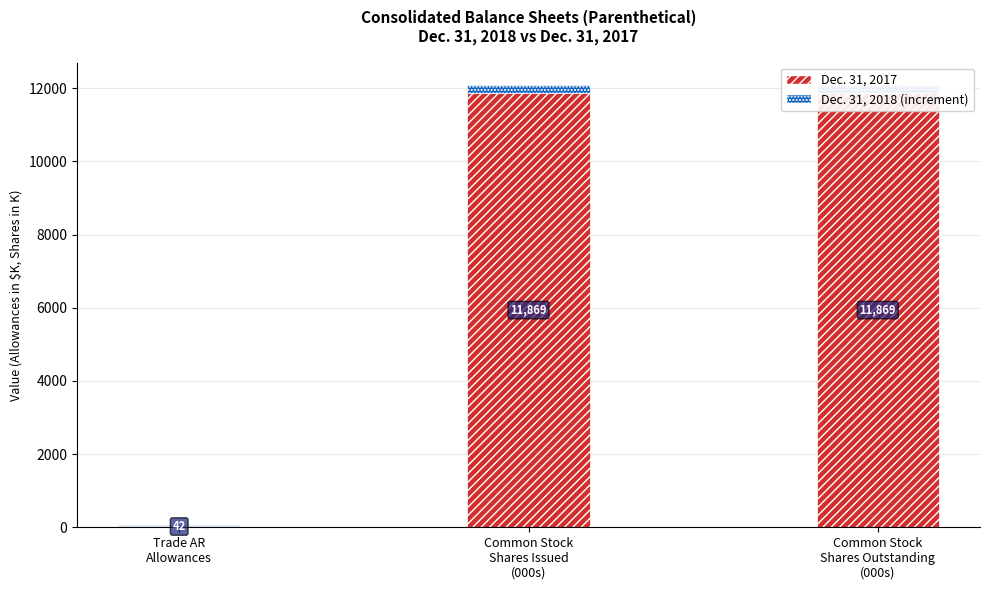

Read the Dec. 31, 2017 value at Common Stock
Shares Outstanding
(000s).

11868.9